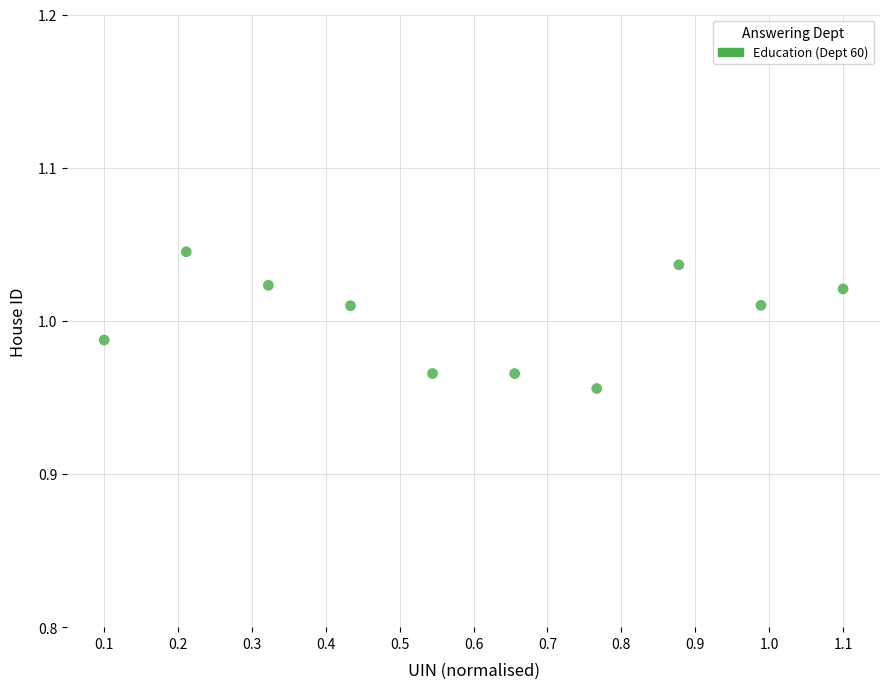

What is the average X value?

0.6